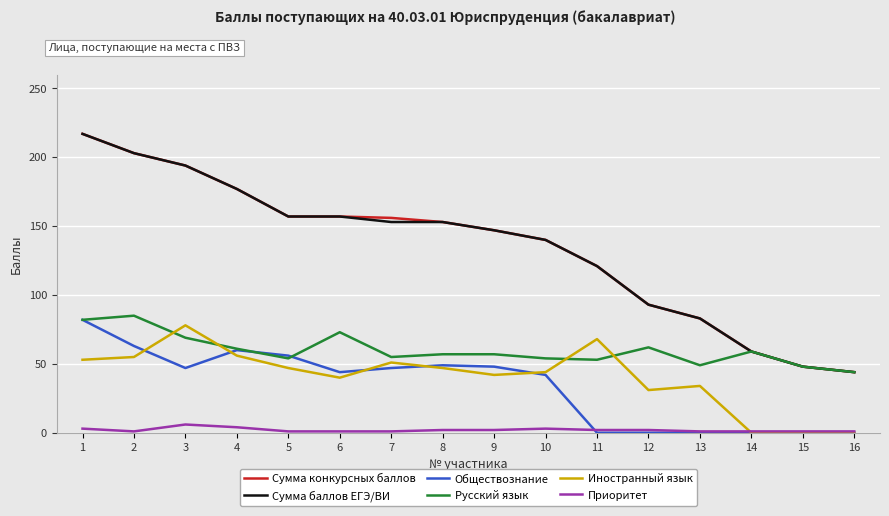

The value of Обществознание at 4 is 80. True or false?

False